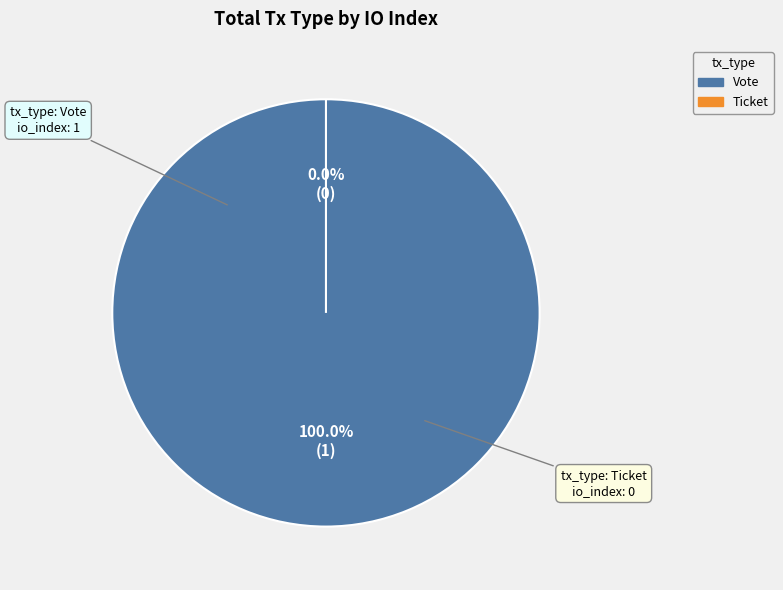

How many slices are in this pie chart?

2